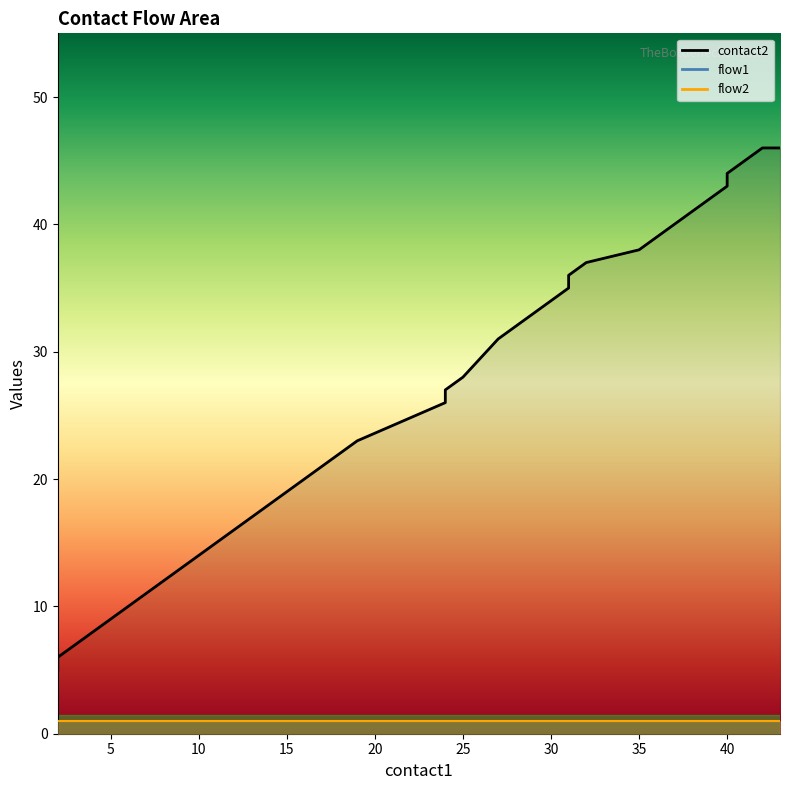

At which category is the sum across all series the highest?

42